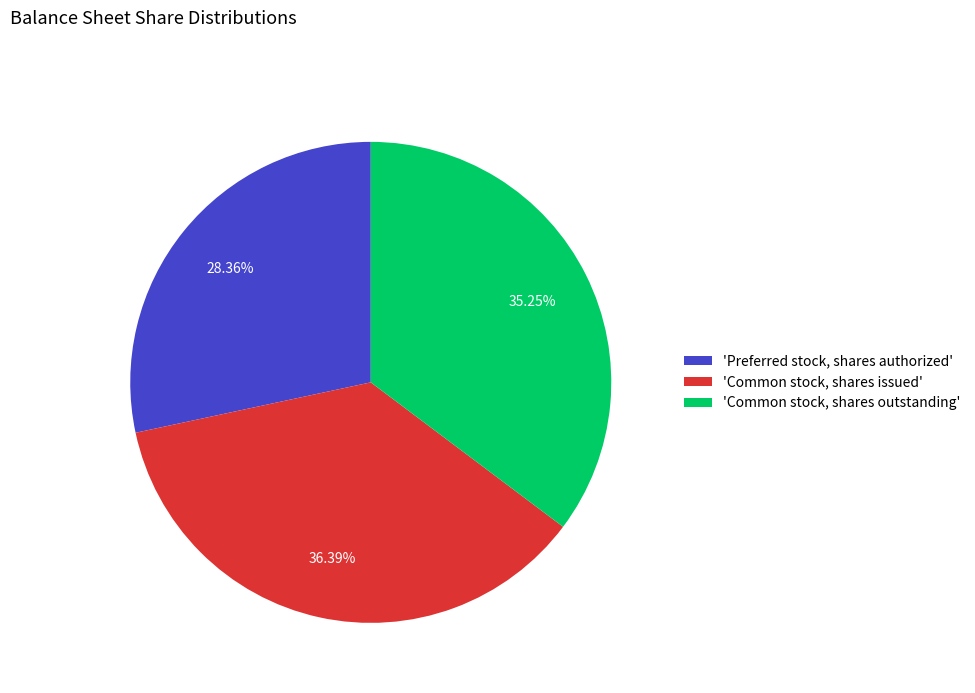

Which slice is the smallest?

'Preferred stock, shares authorized'